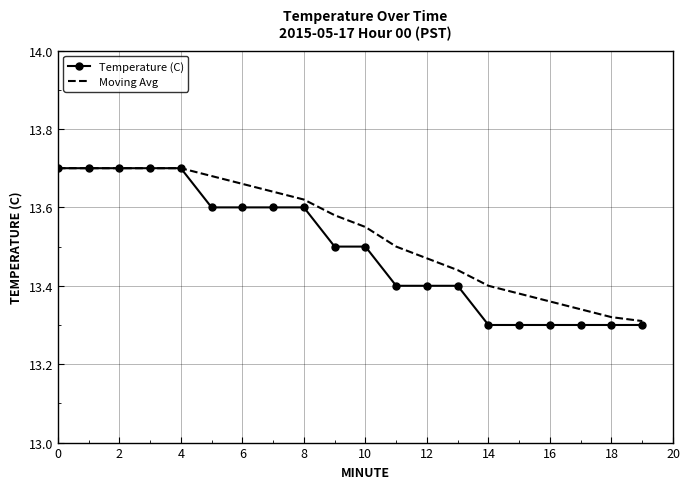

Rank the series by their average value, from highest to lowest.

Moving Avg, Temperature (C)